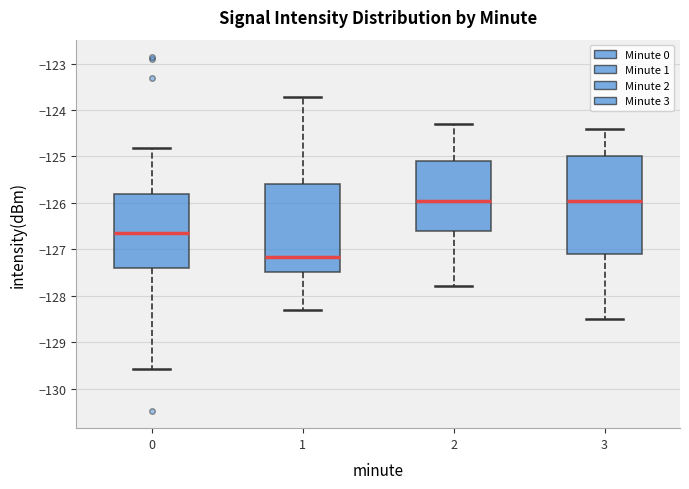

Reading left to right, transcribe this box plot: for each box, give where its median line is, the range the box spans, and where its two whiskers end, as read against the y-axis. The values are not printed on the chart, so give them approximately, as read against the axis.

0: median -126.7, box -127.4 to -125.8, whiskers -129.6 to -124.8
1: median -127.2, box -127.5 to -125.6, whiskers -128.3 to -123.7
2: median -125.9, box -126.6 to -125.1, whiskers -127.8 to -124.3
3: median -125.9, box -127.1 to -125.0, whiskers -128.5 to -124.4